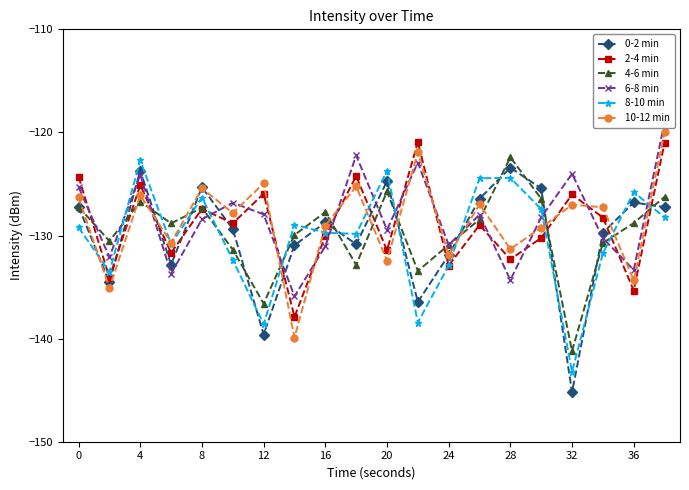

How many intersections are there between 4-6 min and 2-4 min?

12